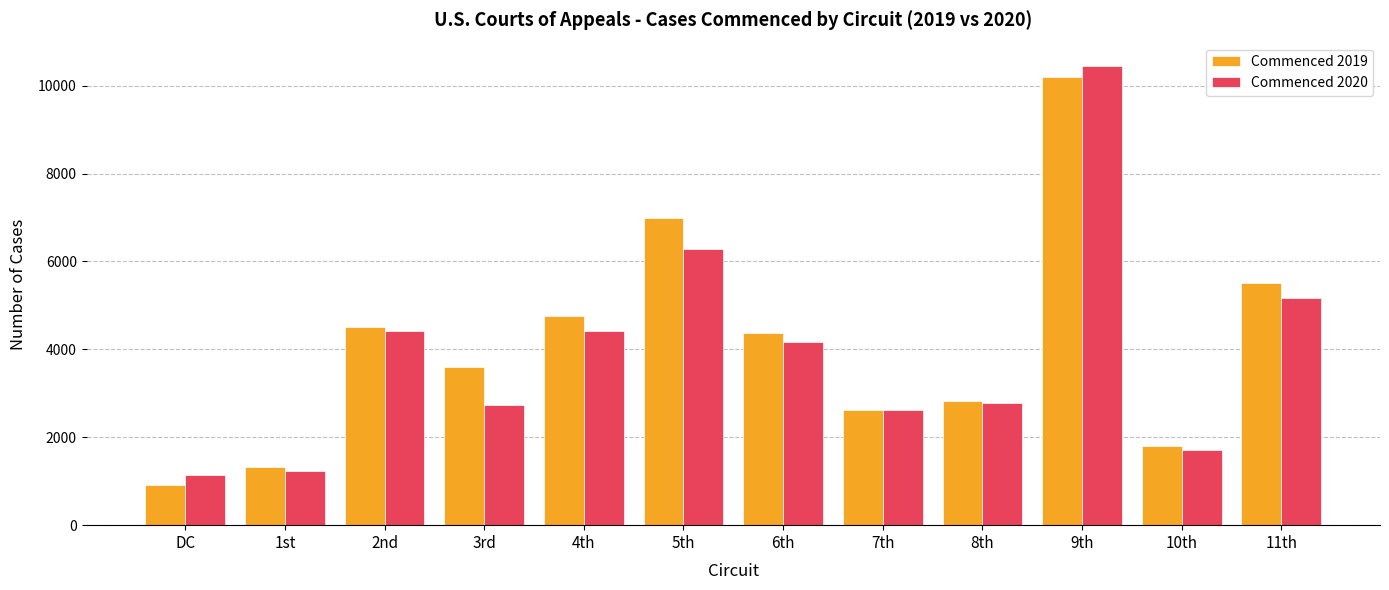

What is the label of the 11th bar from the right?

1st